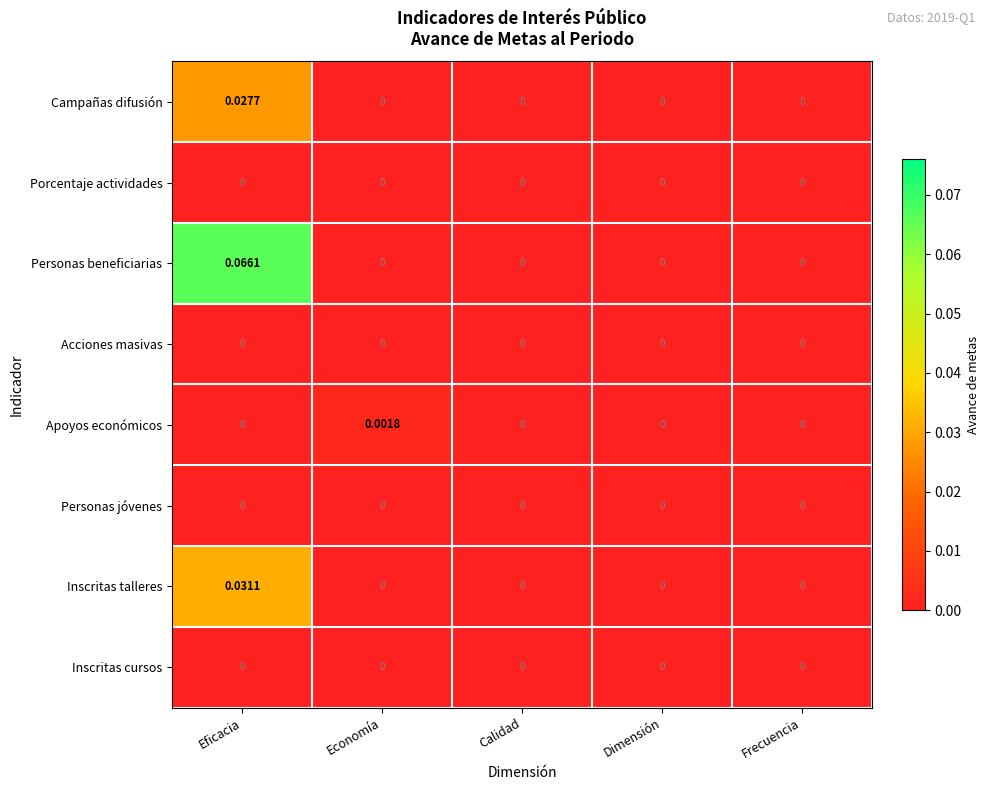

Which label corresponds to the largest value in the chart?

Eficacia